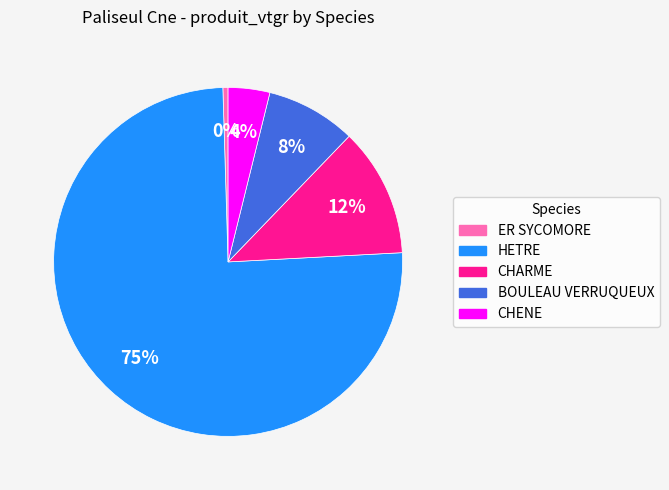

Between HETRE and CHARME, which is larger?

HETRE